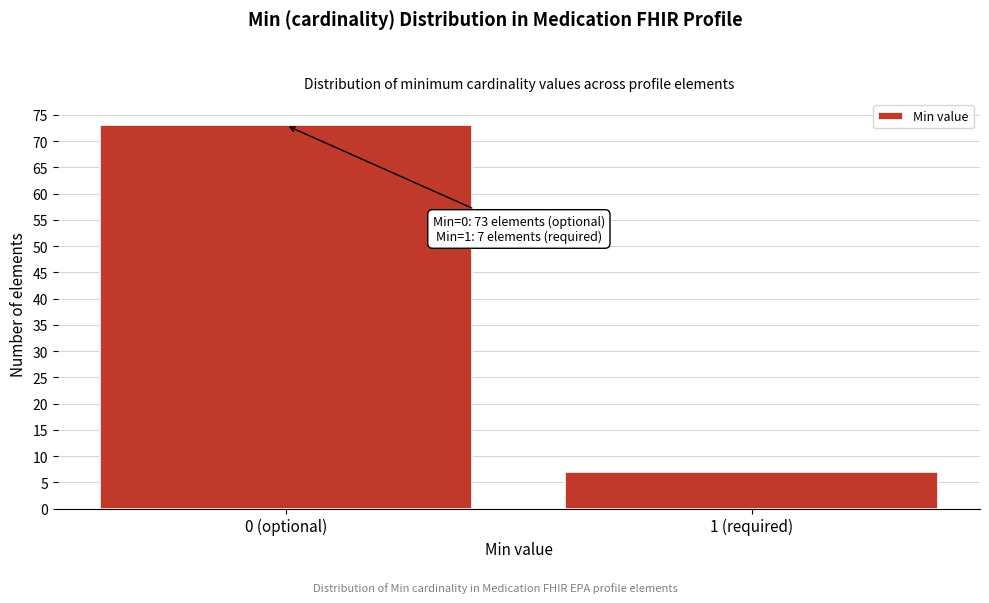

Reading left to right, list all the values displayed in this chart.

73	7